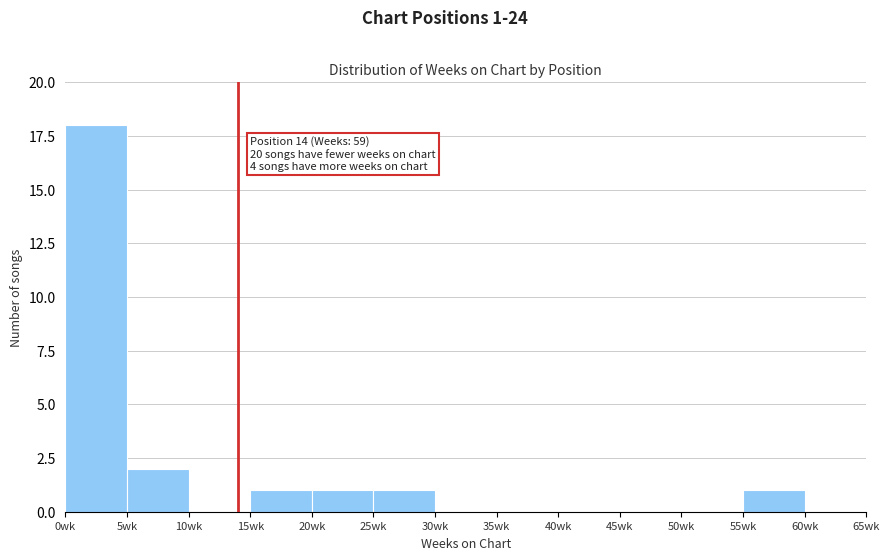

Which range on the x-axis has the tallest bar?

0 to 5